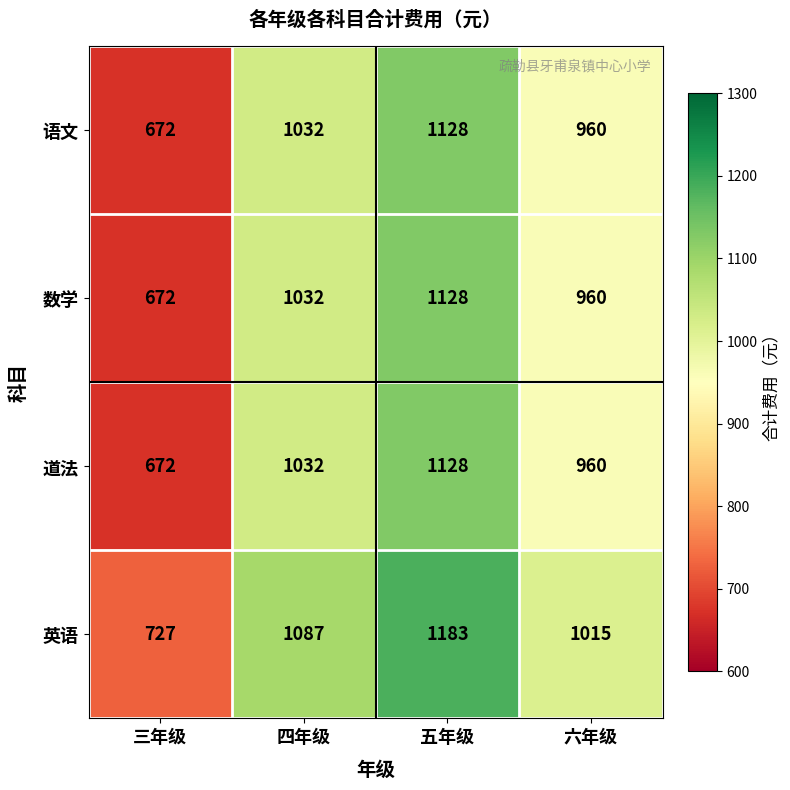

What is the smallest value displayed?

672